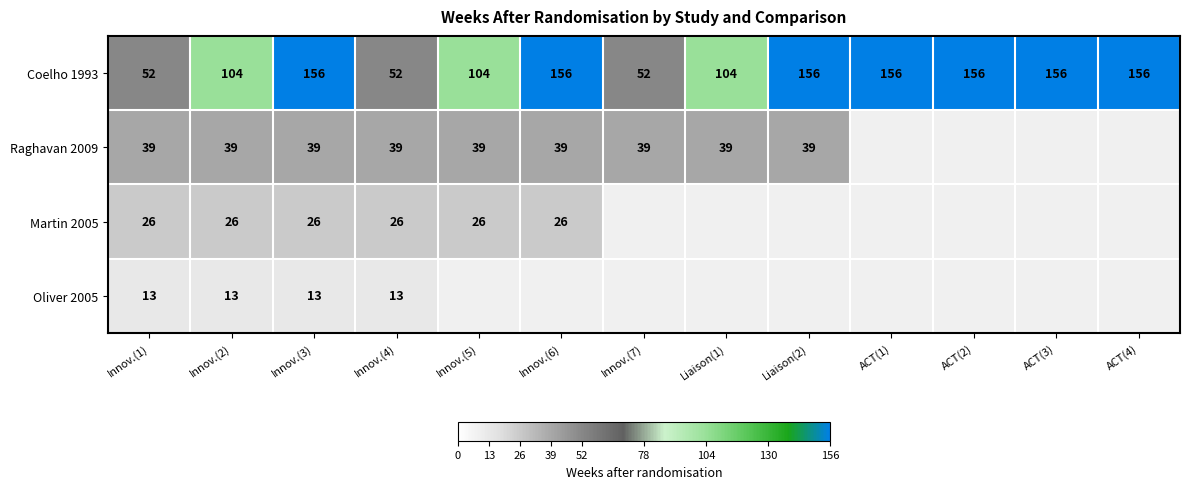

Is the value of Coelho 1993 at Innov.(6) greater than the value of Martin 2005 at Innov.(1)?

Yes